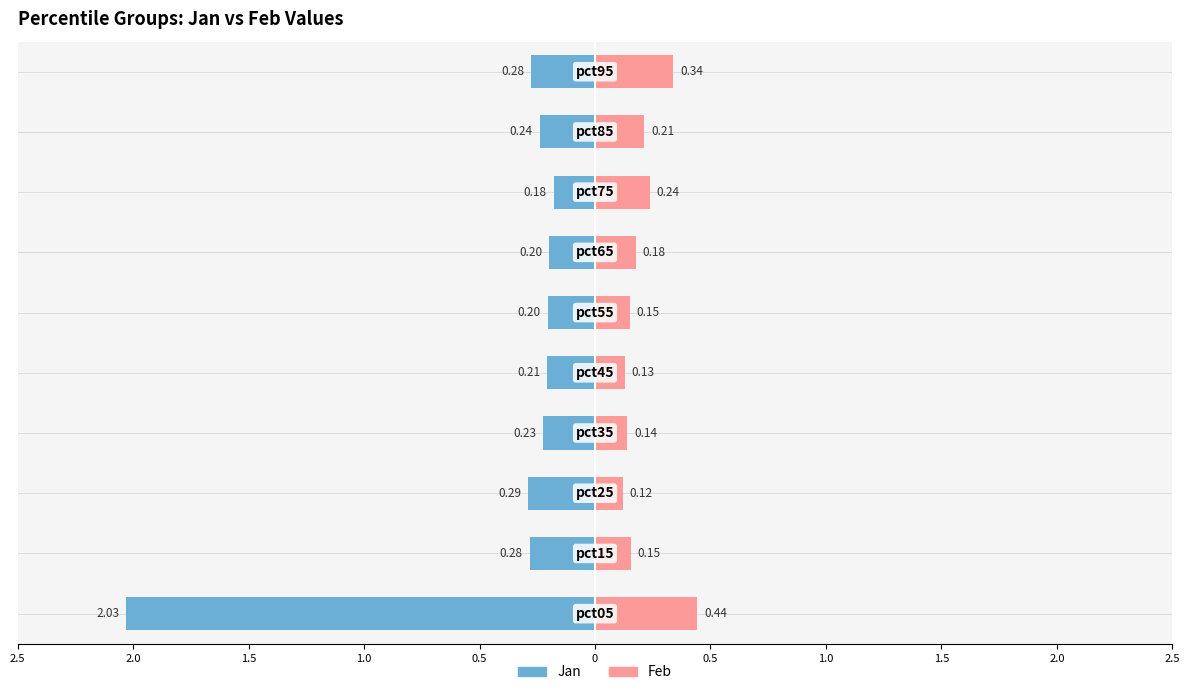

True or false: Feb has a value of 0.0 at 1.5.

False